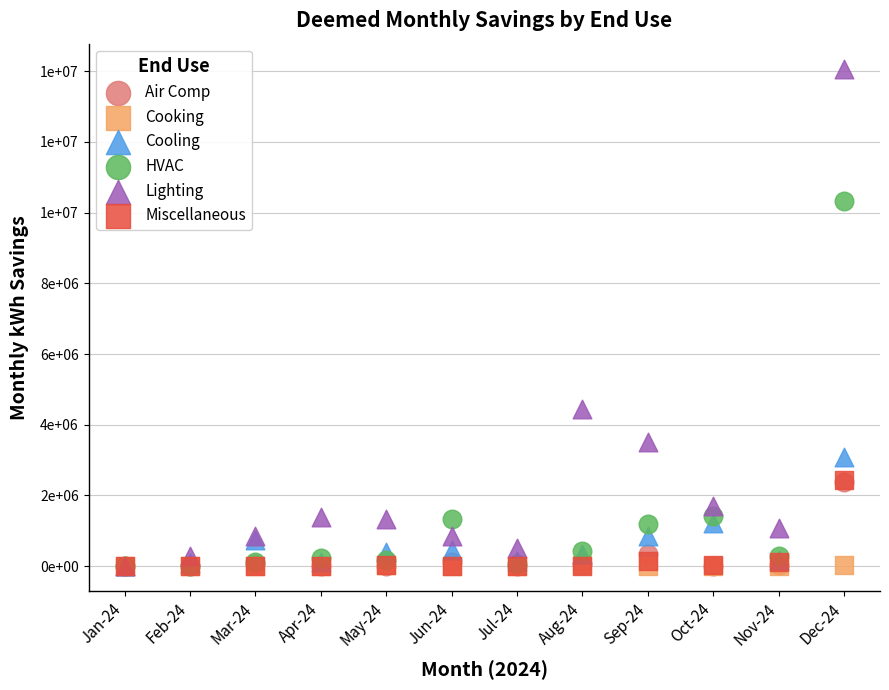

Which series reaches the maximum Y coordinate?

Lighting